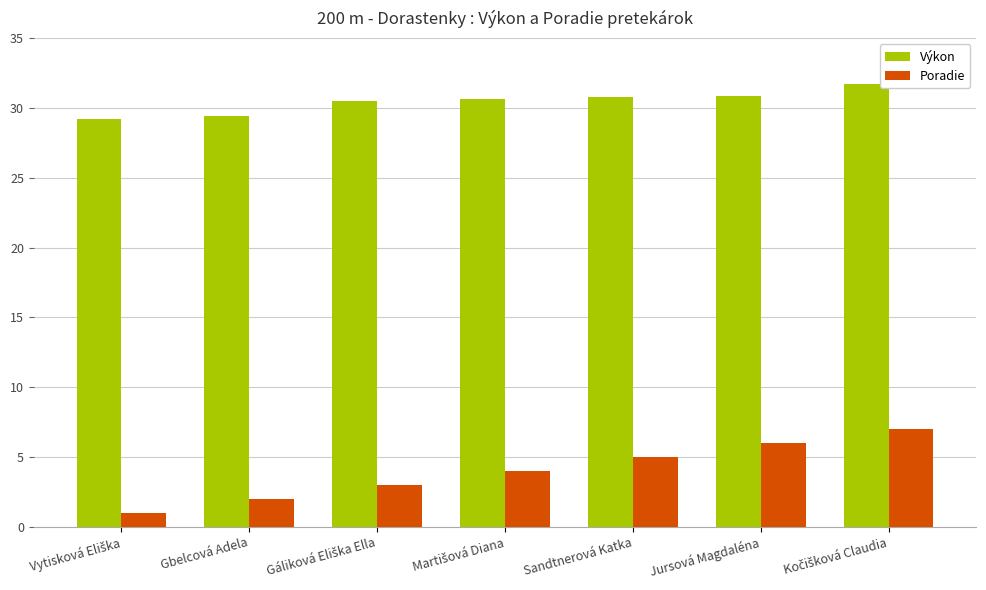

What is the value of the Poradie bar at the 5th from the left?

5.0